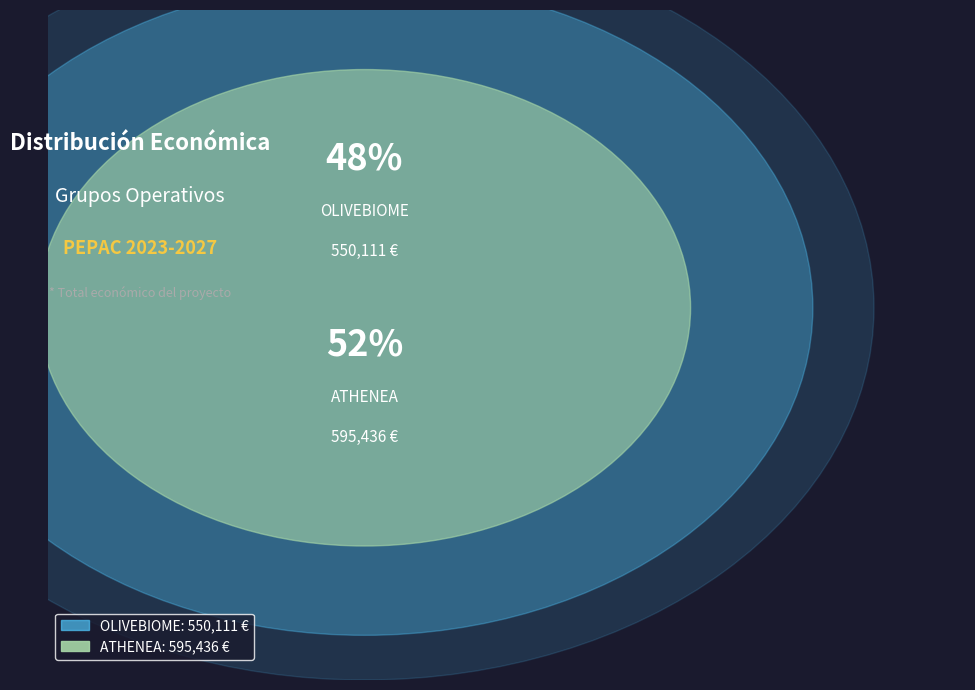

To the nearest percent, what is the difference between the largest and smallest slice percentages?

4%